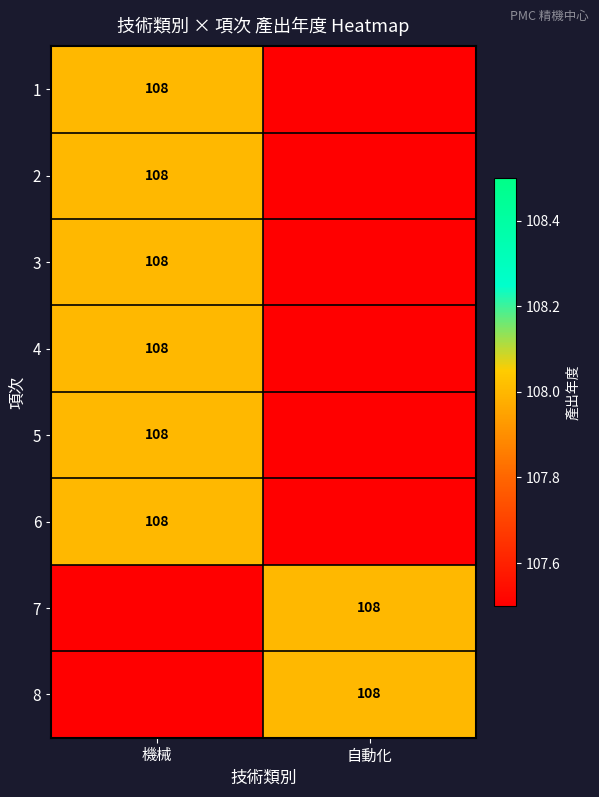

True or false: 3 has a value of 168 at 機械.

False